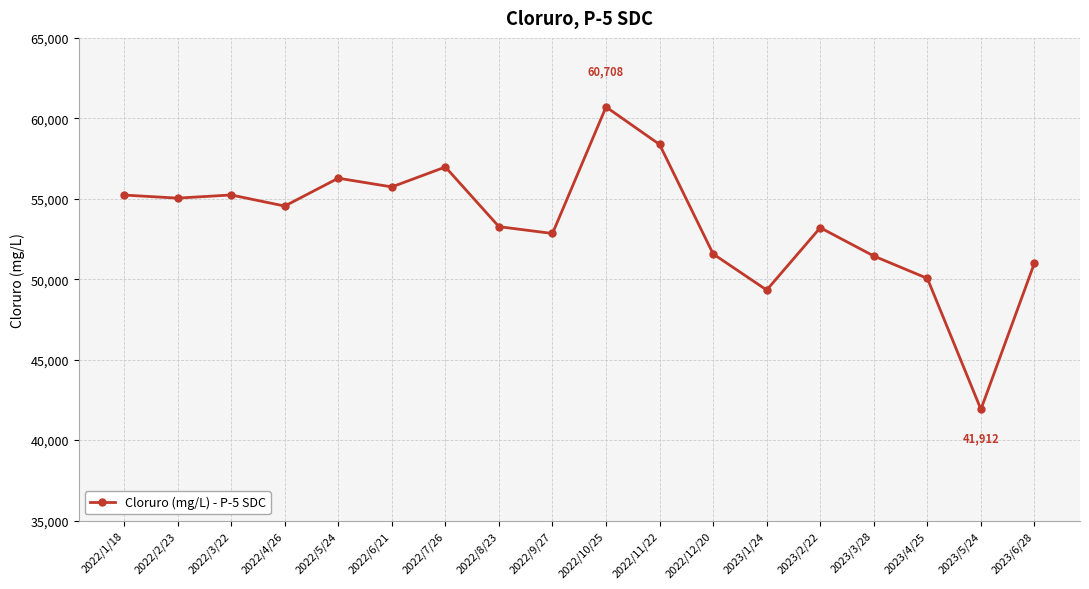

True or false: the data has more than 2 interior local peaks.

True